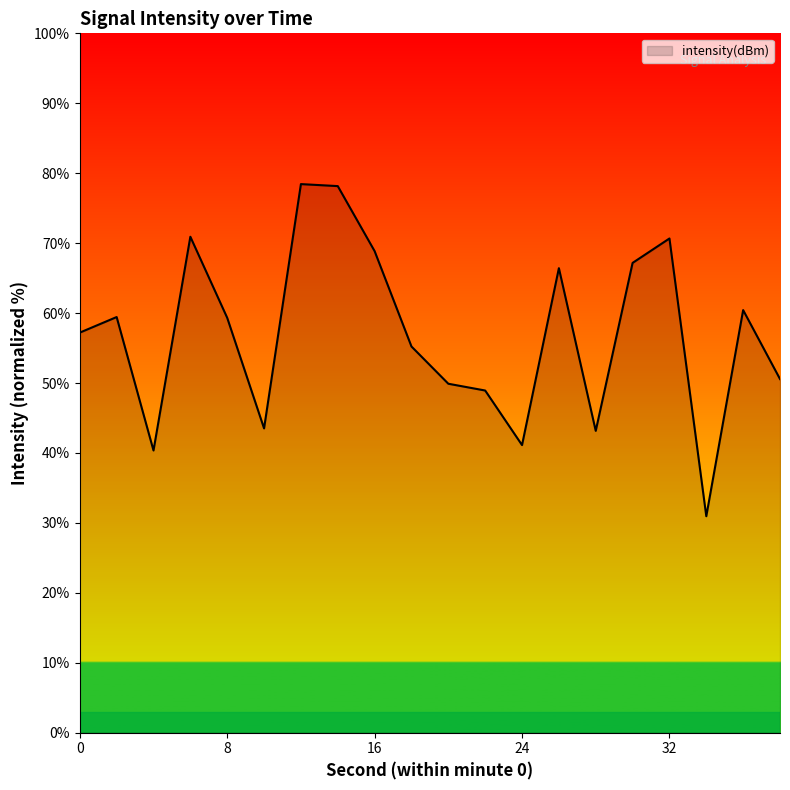

What is the difference between the maximum and minimum values?

47.5